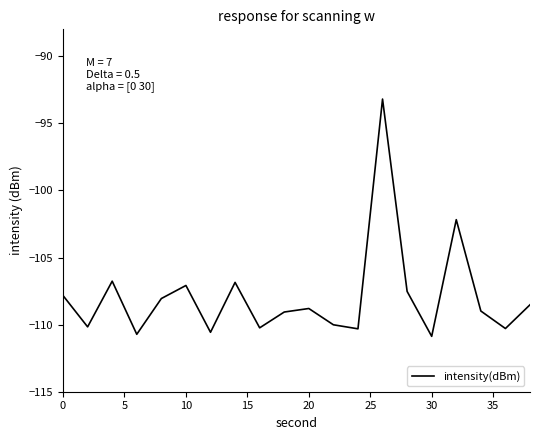

How many interior local peaks (higher than both neighbors) does the data have?

6